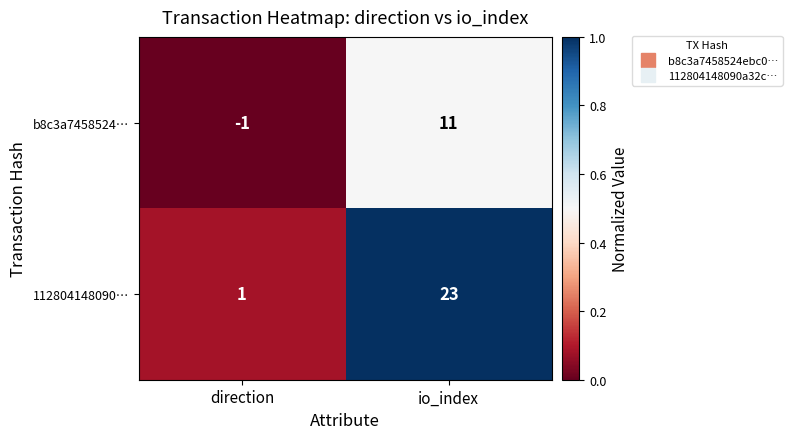

Which series has the widest spread of values?

112804148090…